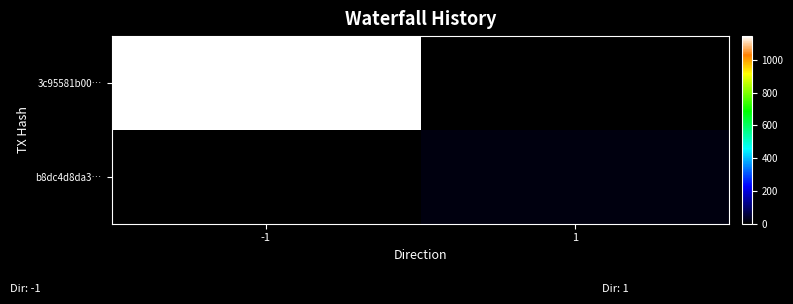

Reading left to right, what are all the values shown in this chart?

3c95581b00…: -1=1144	1=0
b8dc4d8da3…: -1=0	1=17